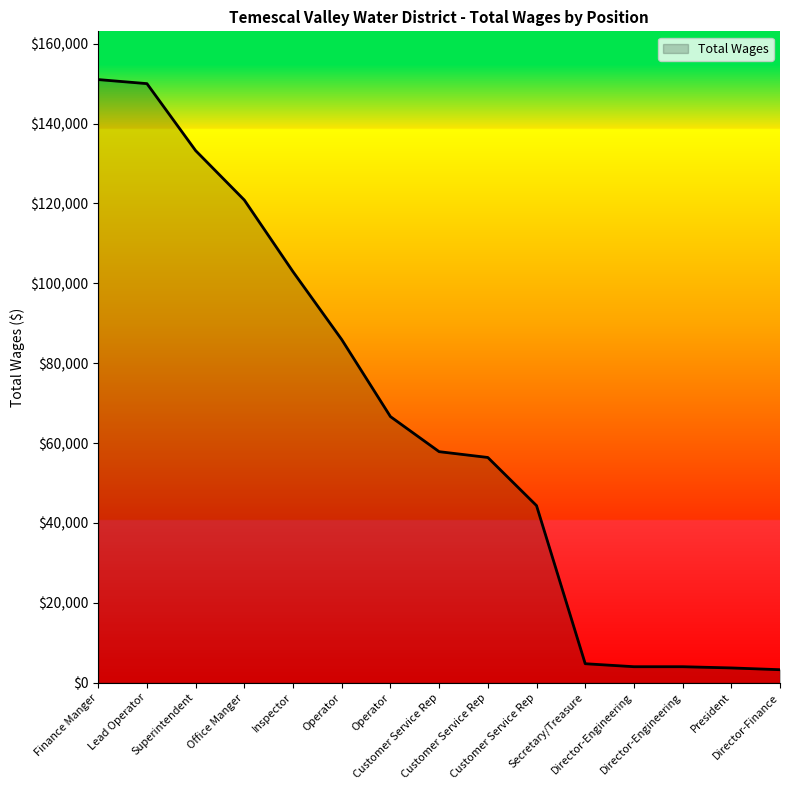

Reading left to right, extract all data points from this chart.

151024	150009	133230	120857	102905	85918	66633	57850	56397	44340	4750	4000	4000	3694	3250